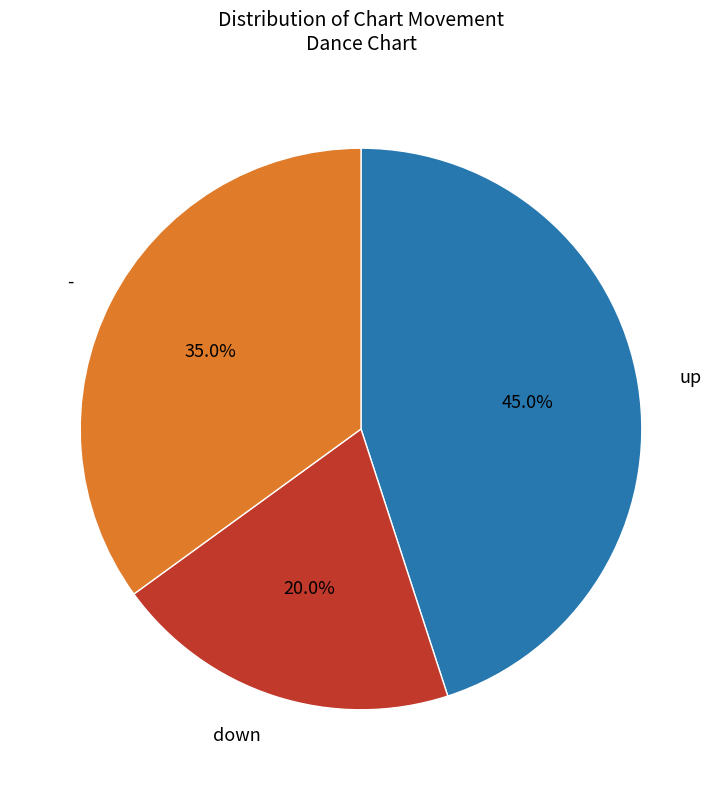

How many segments does this pie chart have?

3